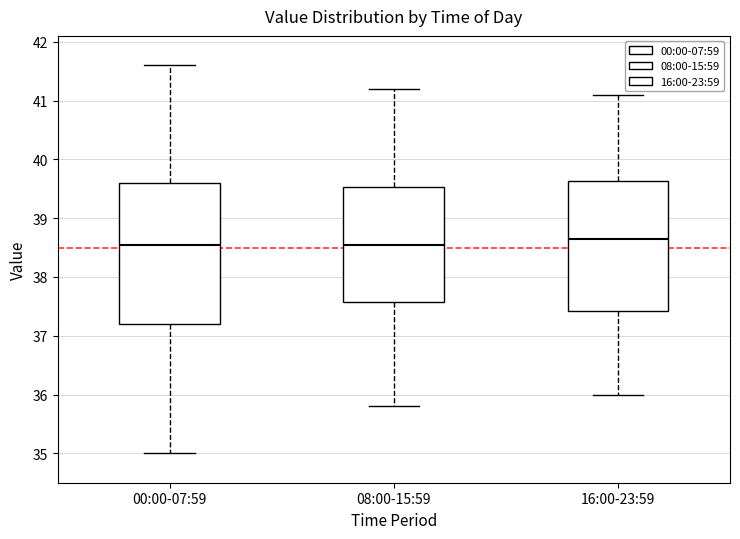

Reading left to right, read every box against the y-axis: the position of its median line, the range the box covers, and the ends of its whiskers. The values are not printed on the chart, so give them approximately, as read against the axis.

00:00-07:59: median 38.6, box 37.2 to 39.6, whiskers 35.0 to 41.6
08:00-15:59: median 38.6, box 37.6 to 39.5, whiskers 35.8 to 41.2
16:00-23:59: median 38.7, box 37.4 to 39.6, whiskers 36.0 to 41.1